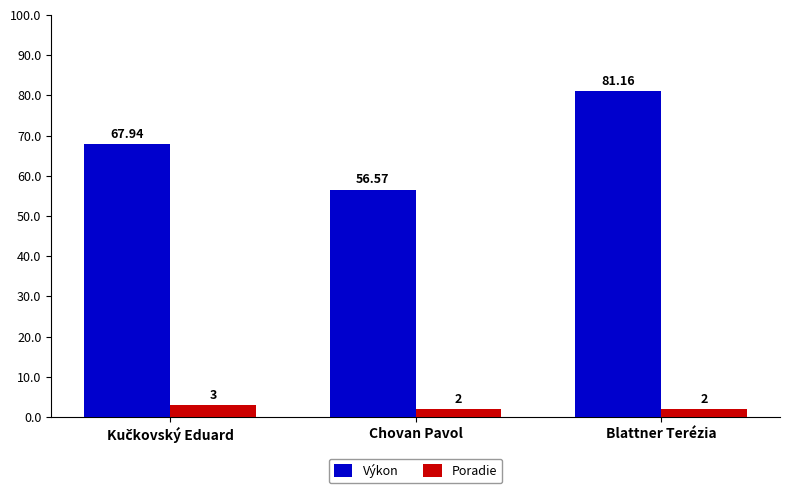

Does the chart contain any negative values?

No